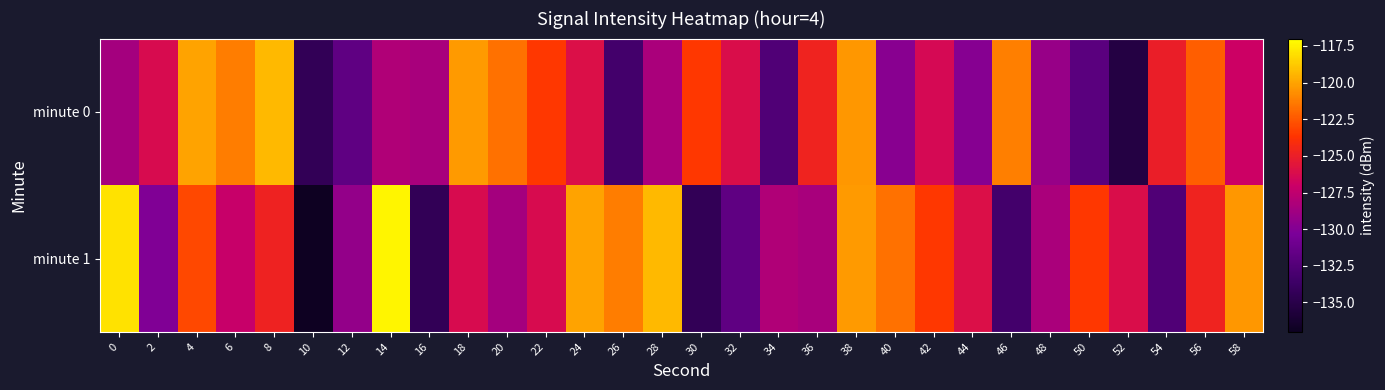

What is the minimum value shown in the chart?

-136.9